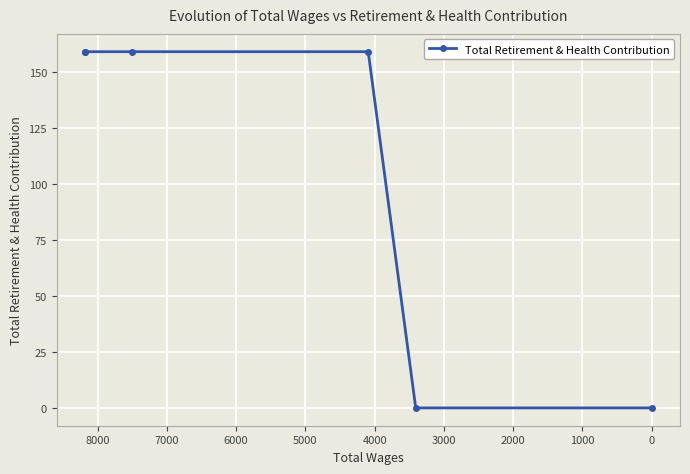

How many values are below 159?

2